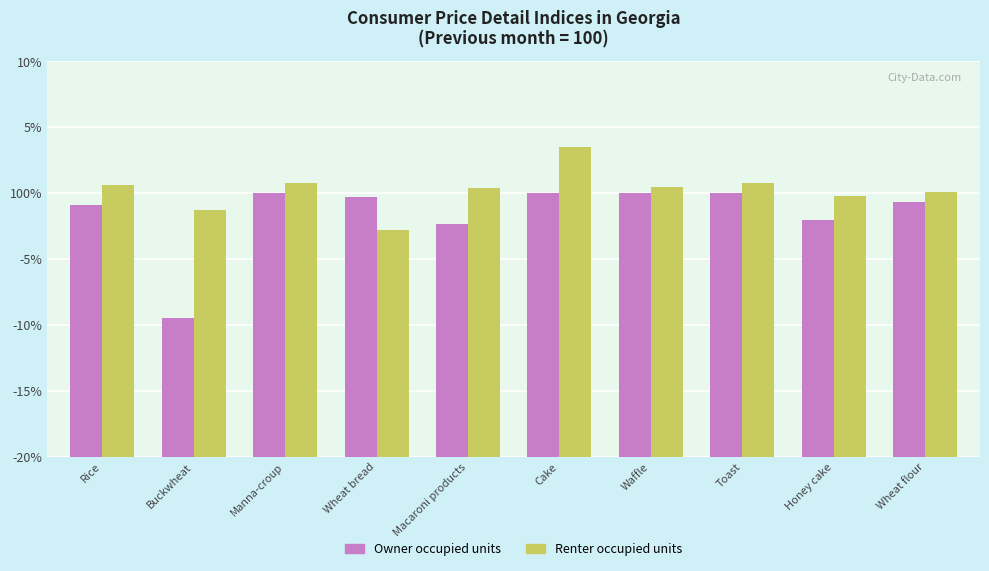

The value of Owner occupied units at Toast is 100.0. True or false?

True